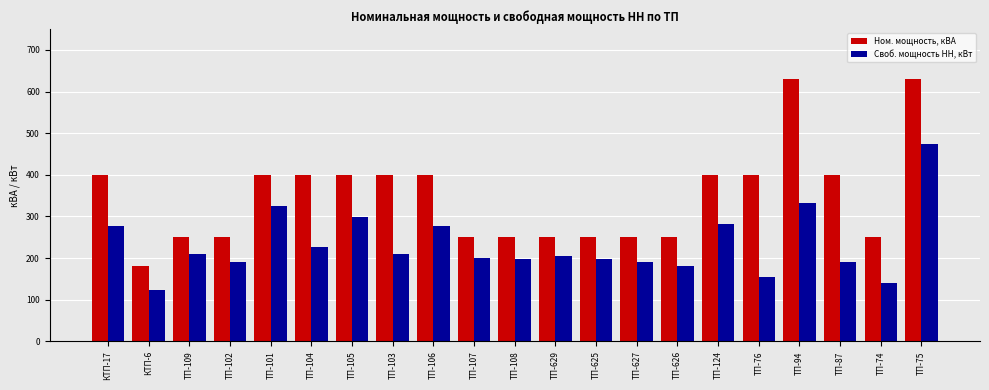

Which category has the lowest value across all series?

КТП-6